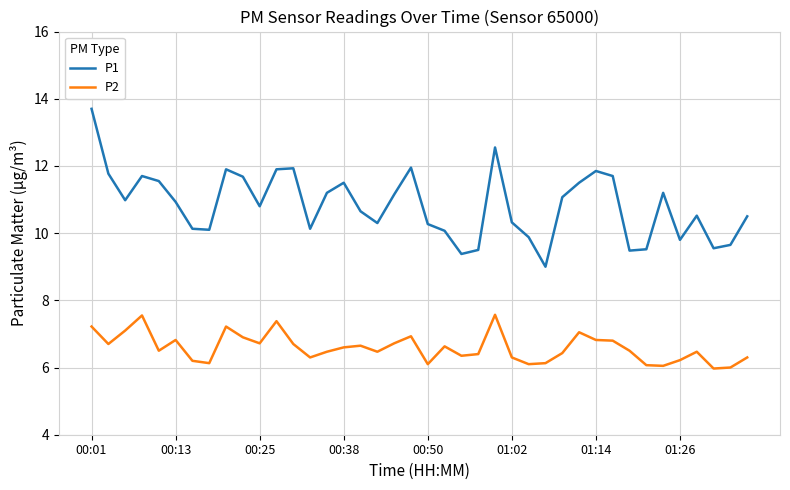

What is the sum of all P2 values?

263.5